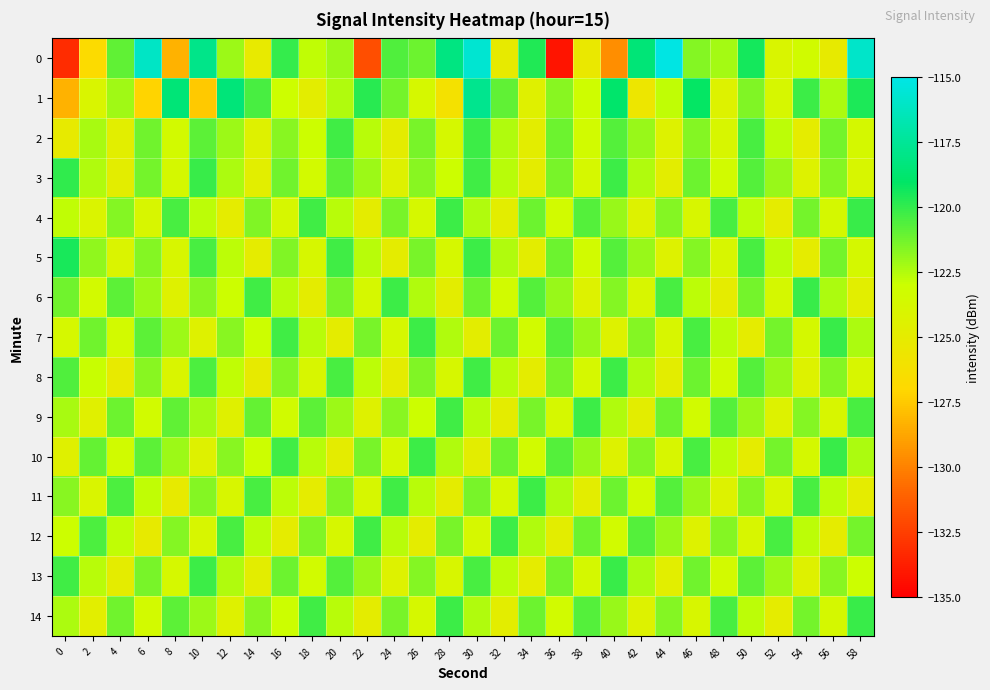

How many data points does each series have?

30